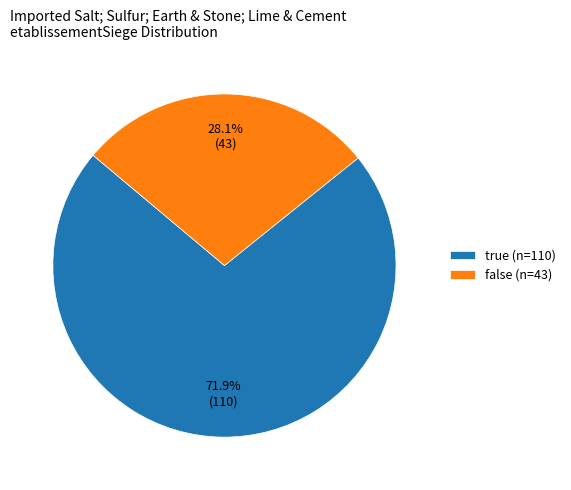

To the nearest percent, what is the difference between the false and true slice percentages?

44%